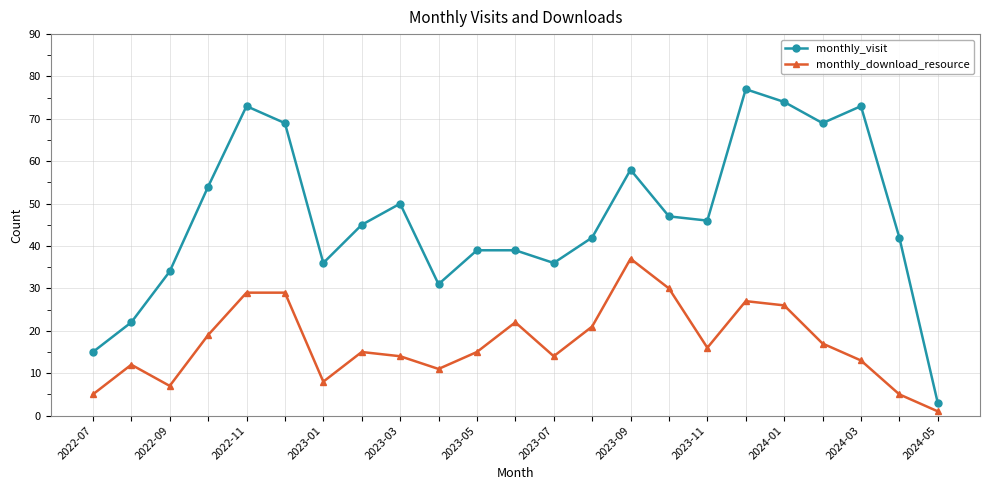

True or false: monthly_download_resource and monthly_visit cross at least once.

False